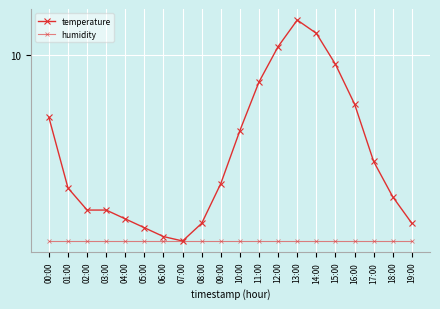

What is the average value of the humidity series?

5.8